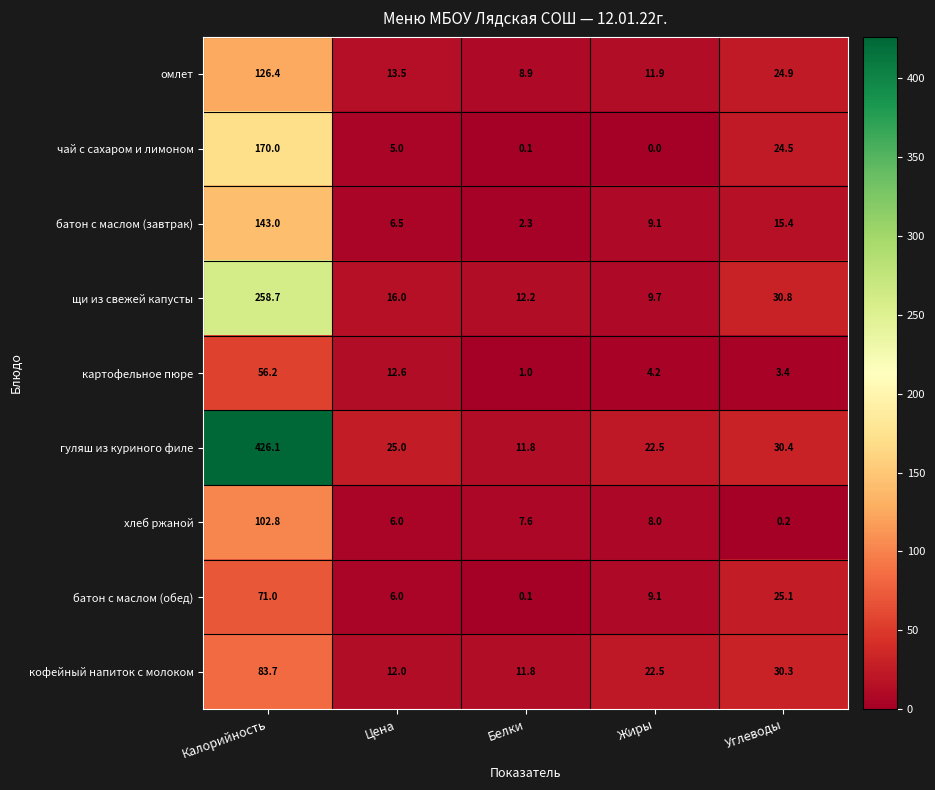

What value does the щи из свежей капусты series have at Жиры?

9.7